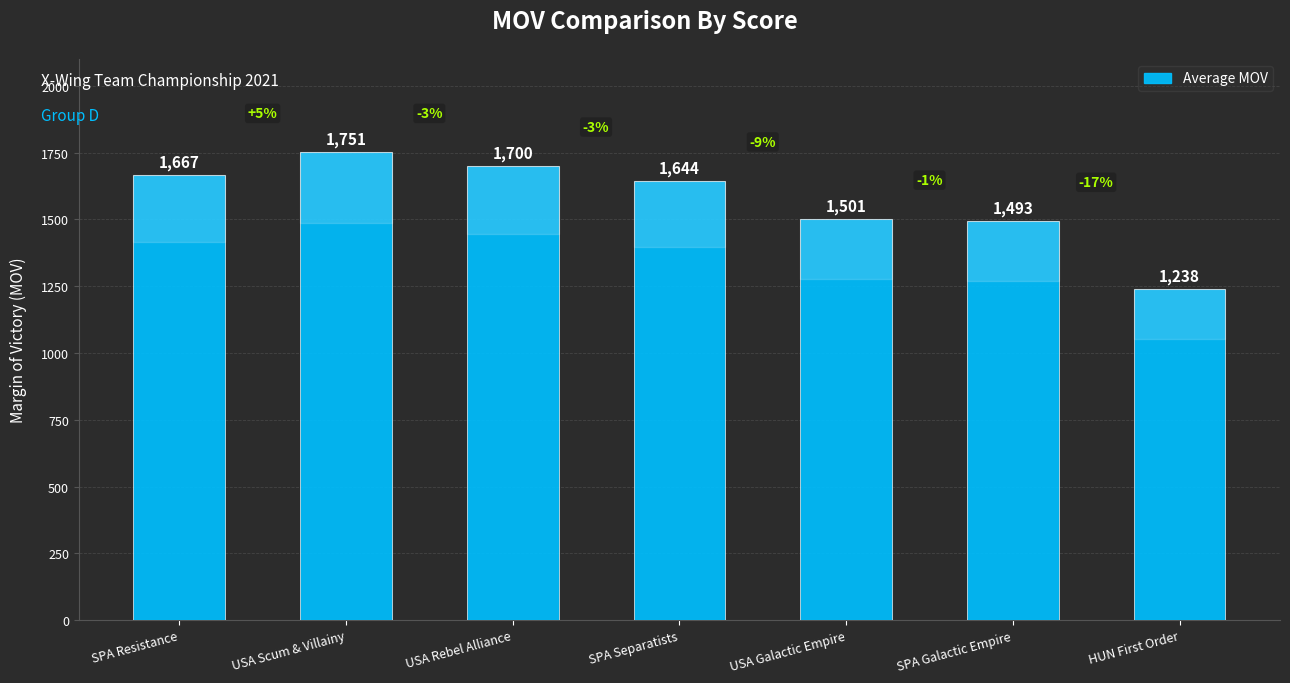

What is the value of the 2nd bar from the left?

1751